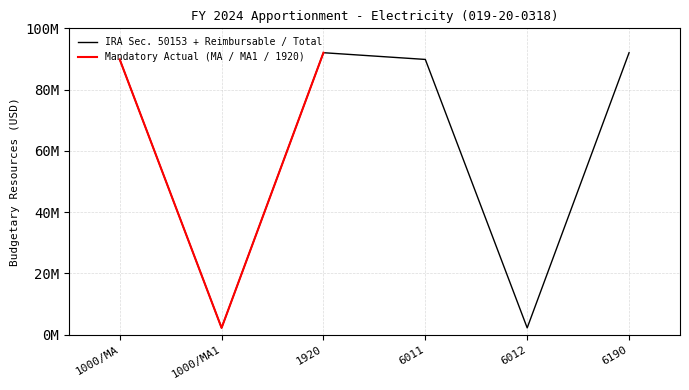

Reading left to right, transcribe all the data shown in this chart.

1000/MA=89845095	1000/MA1=2196893	1920=92041988	6011=89845095	6012=2196893	6190=92041988